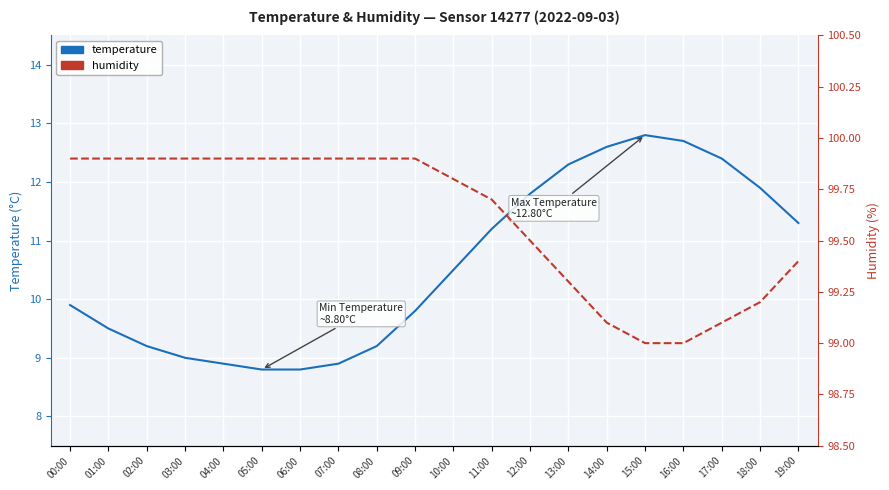

True or false: temperature and humidity intersect in this chart.

False